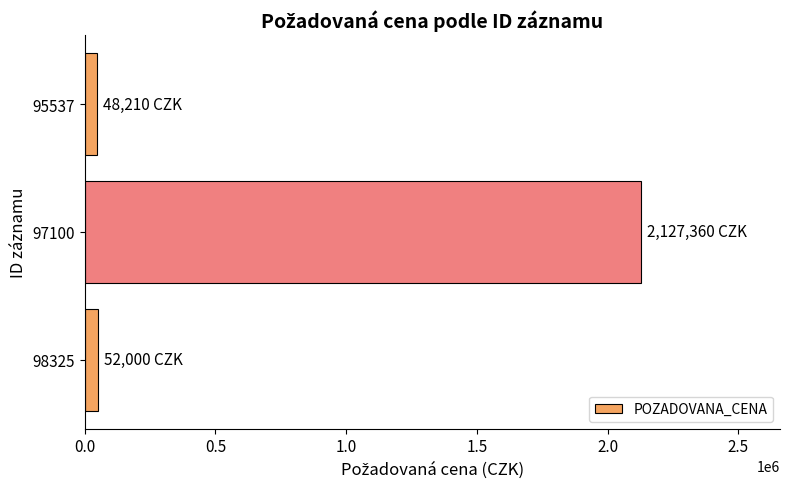

Which label corresponds to the largest value in the chart?

97100